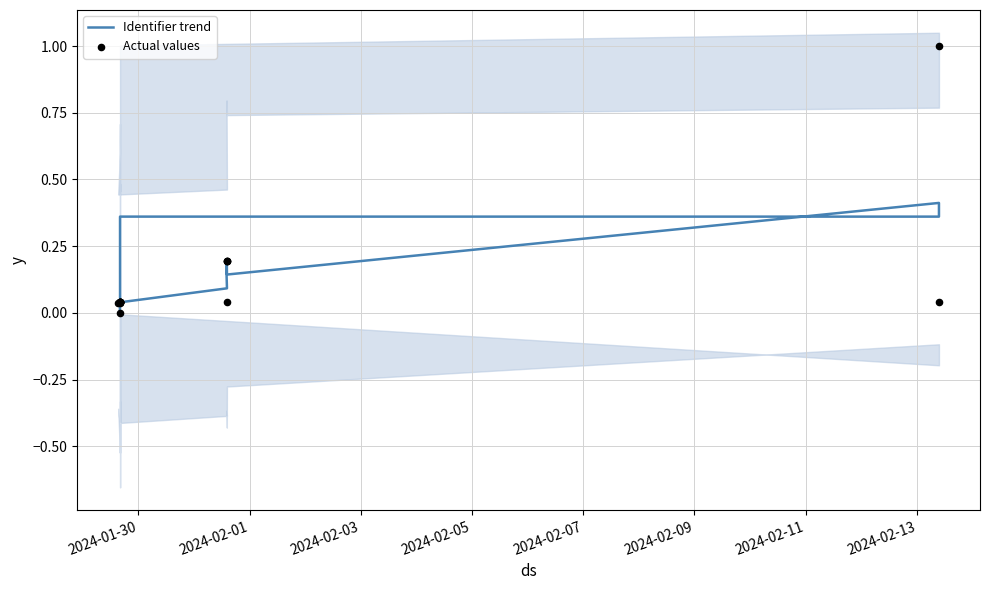

What is the total value across all series at 2024-02-01?

0.1